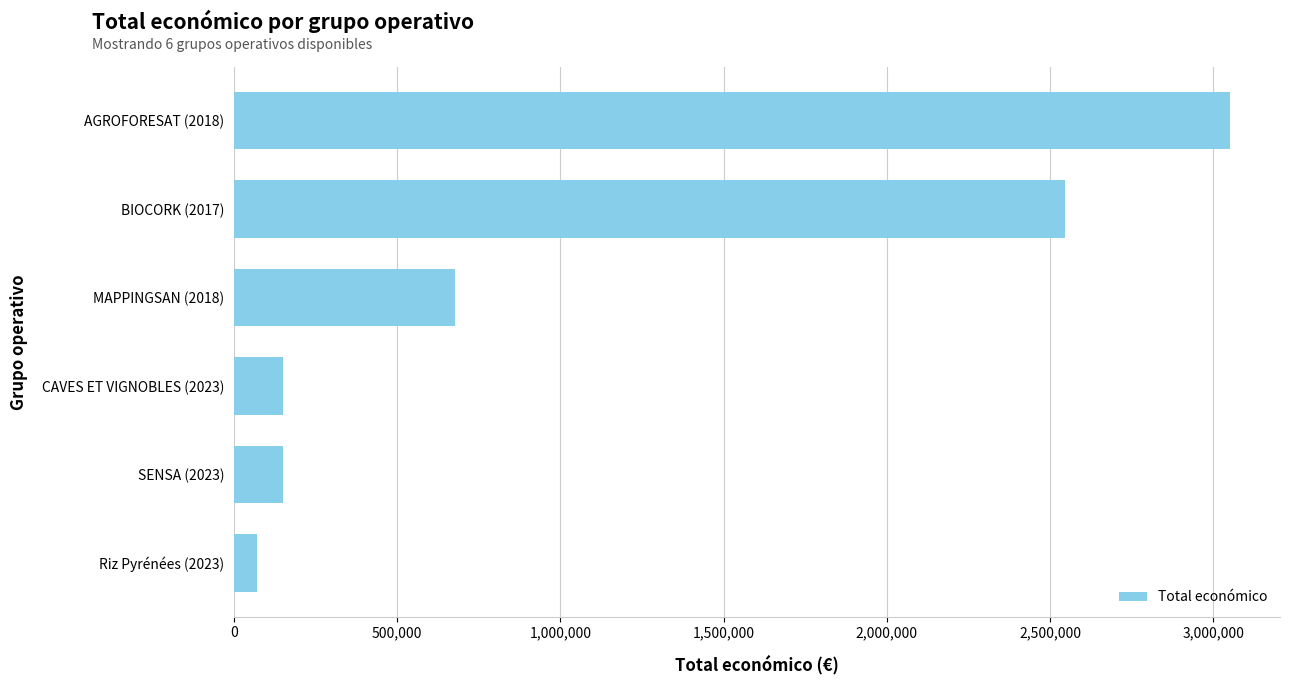

Is it true that the value at BIOCORK (2017) is 2546283?

True